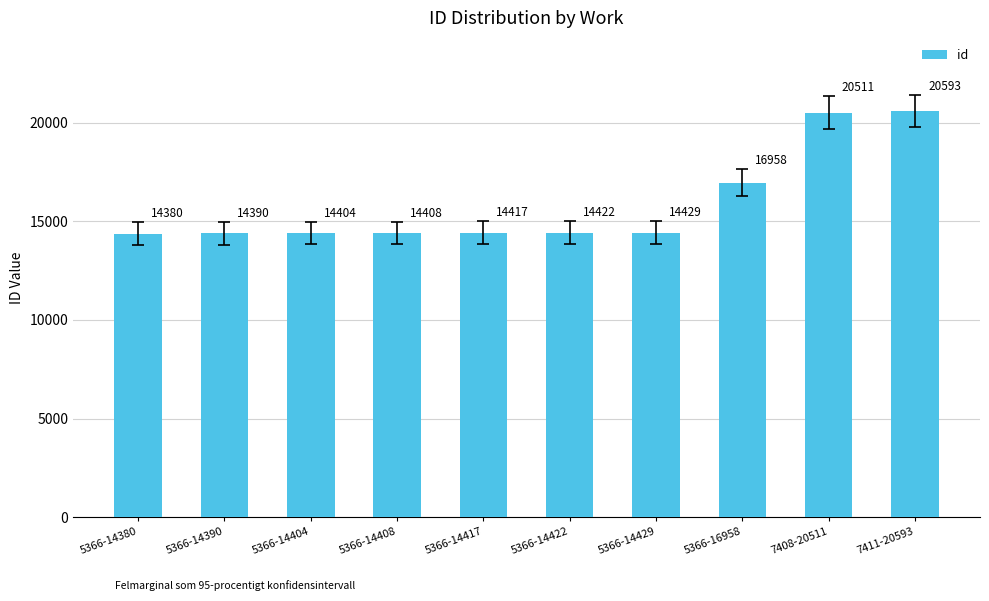

The chart shows a value of 19067 at 5366-14390. True or false?

False